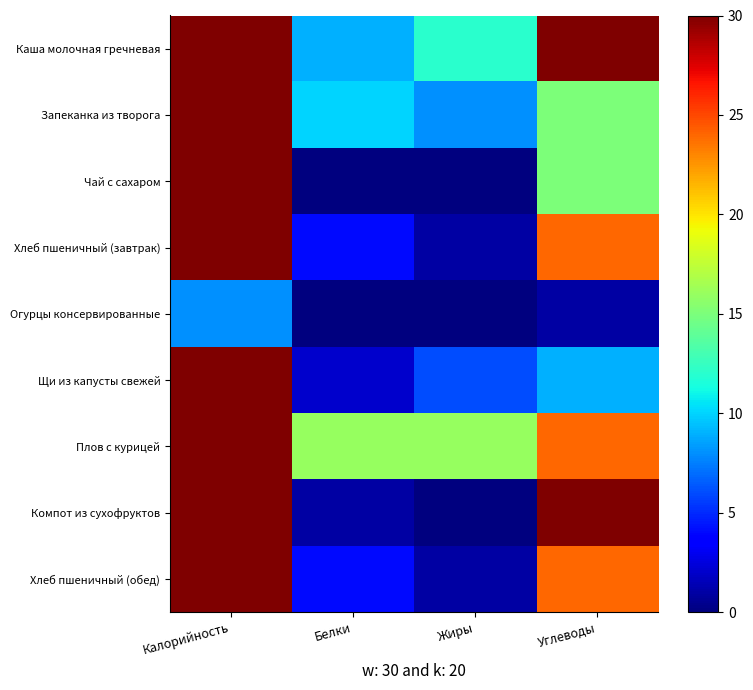

Which series has the largest total across all categories?

Плов с курицей